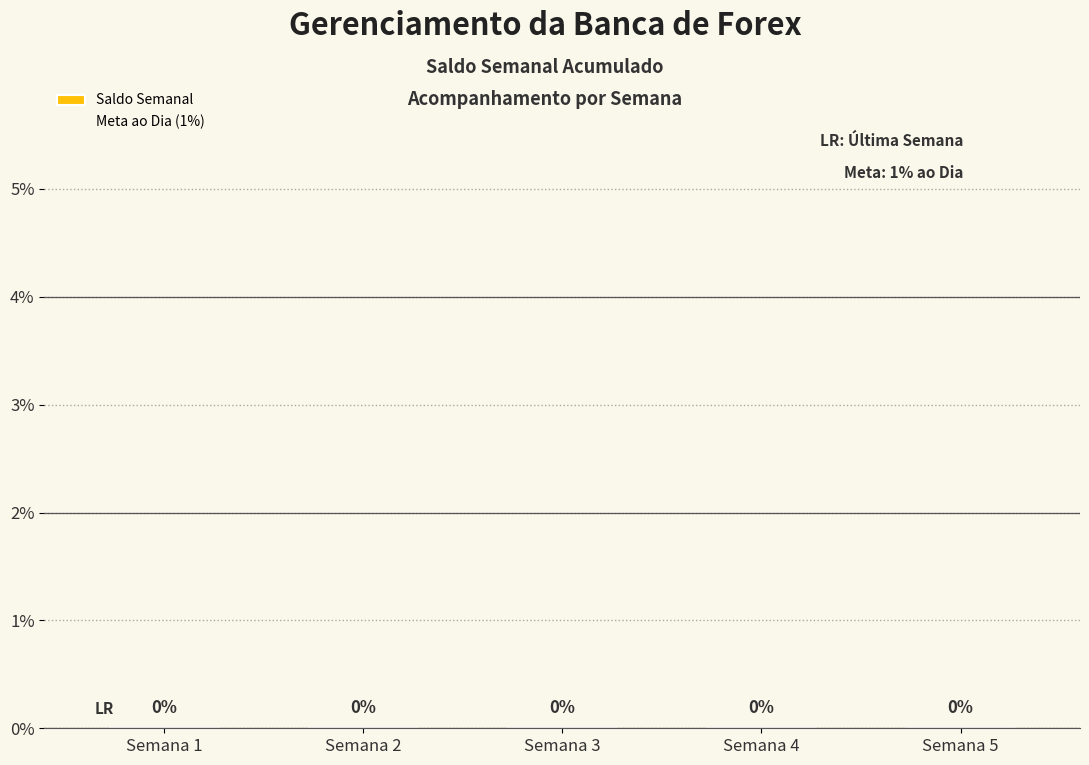

Which series changed the most between Semana 4 and Semana 5?

Saldo Semanal